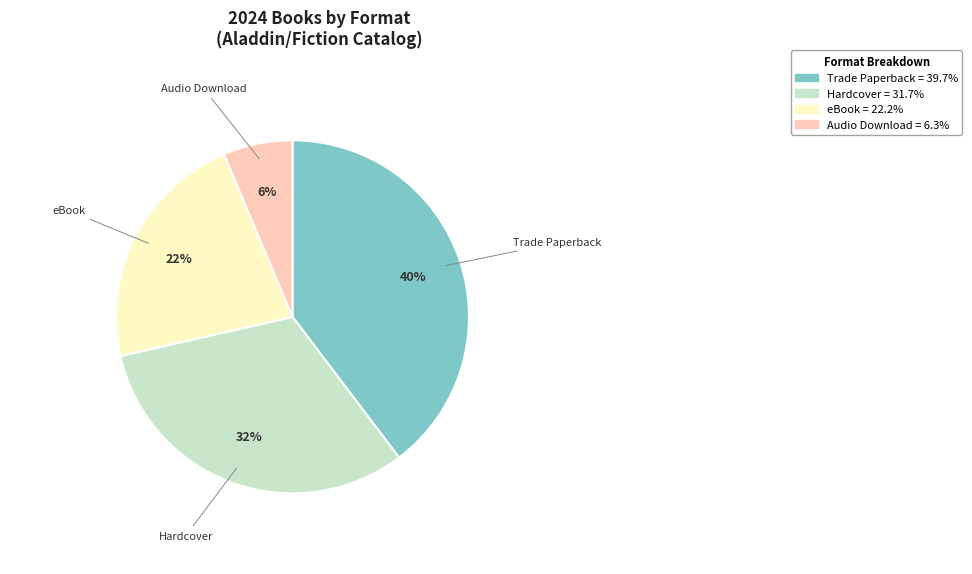

Does any single category account for the majority?

No